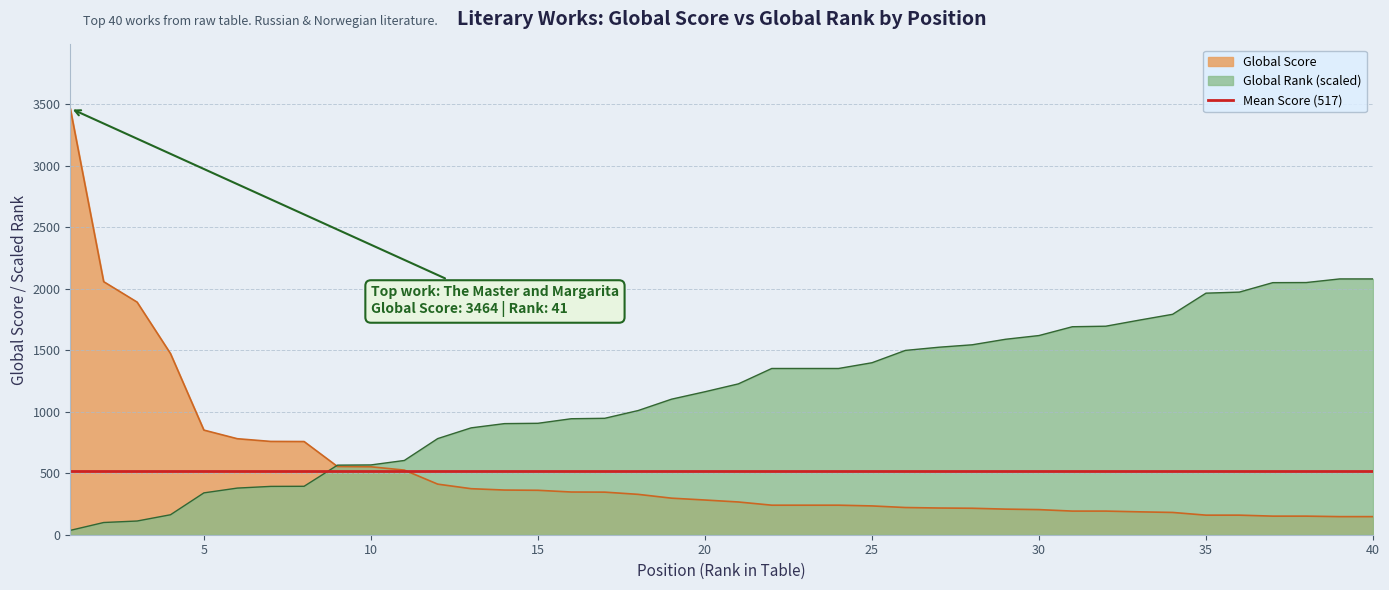

List the labels in order of Global Score value, largest first.

1, 2, 3, 4, 5, 6, 7, 8, 9, 10, 11, 12, 13, 14, 15, 16, 17, 18, 19, 20, 21, 22, 23, 24, 25, 26, 27, 28, 29, 30, 31, 32, 33, 34, 35, 36, 37, 38, 39, 40